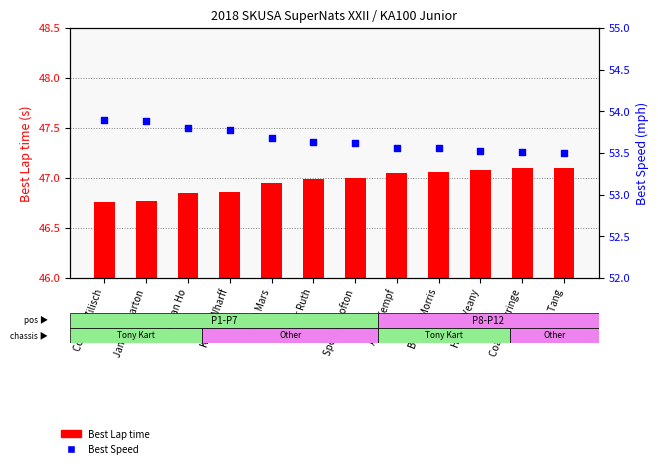

At how many categories does at least one series exceed 51?

12